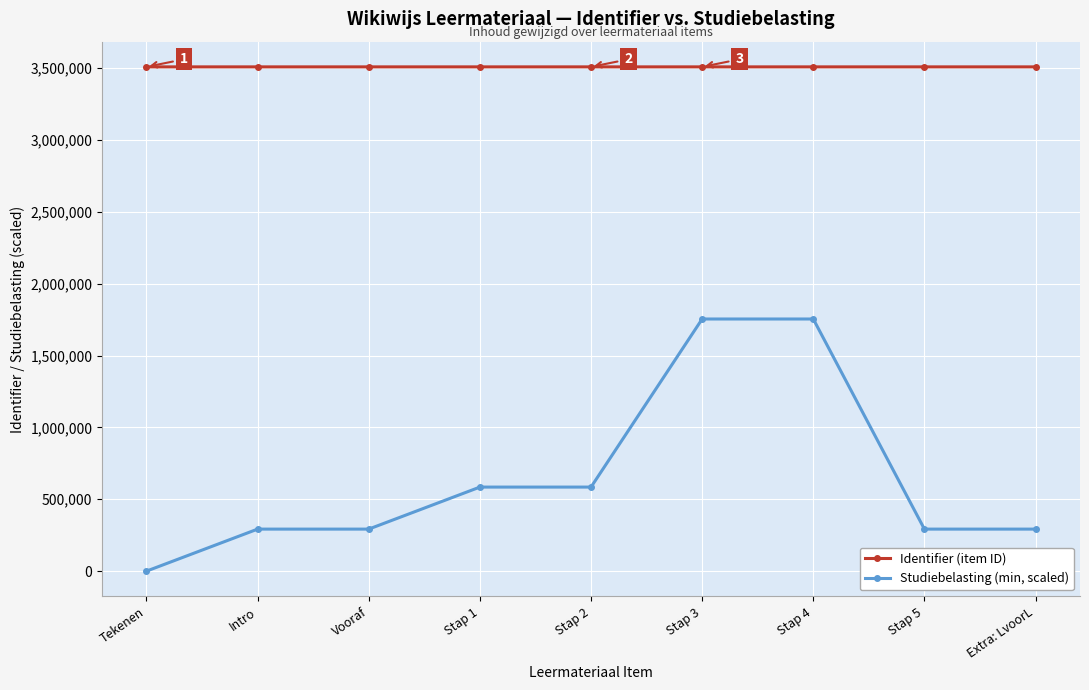

How many data points in Identifier (item ID) are less than 3509293?

4